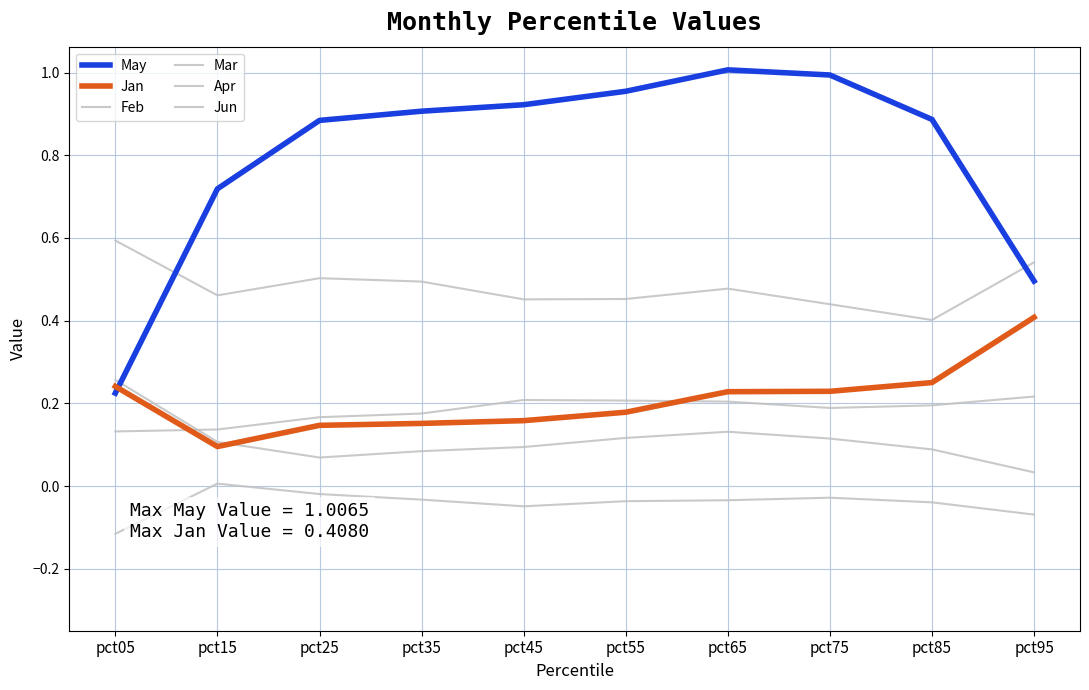

How many lines are shown in the chart?

6